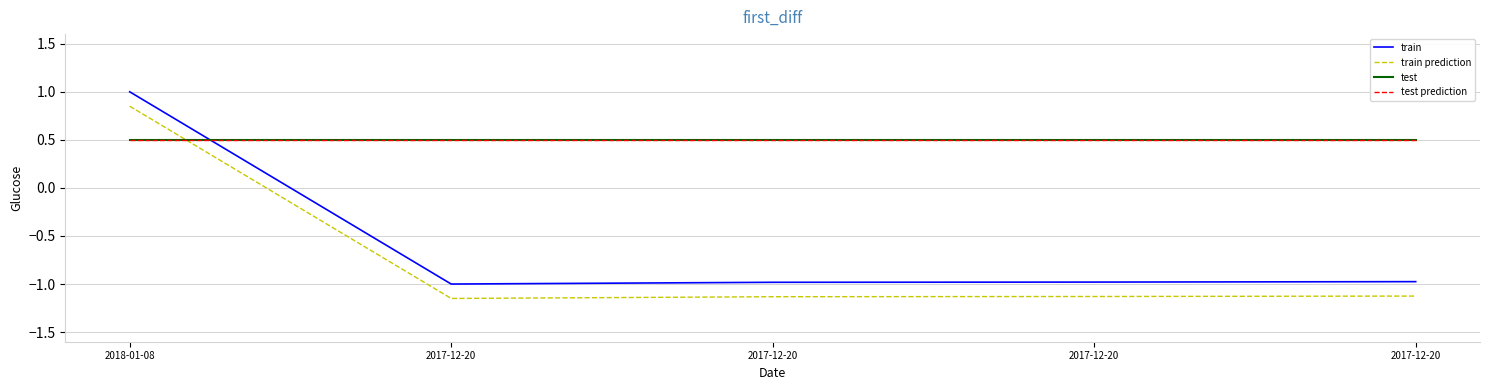

Which series has the widest spread of values?

train